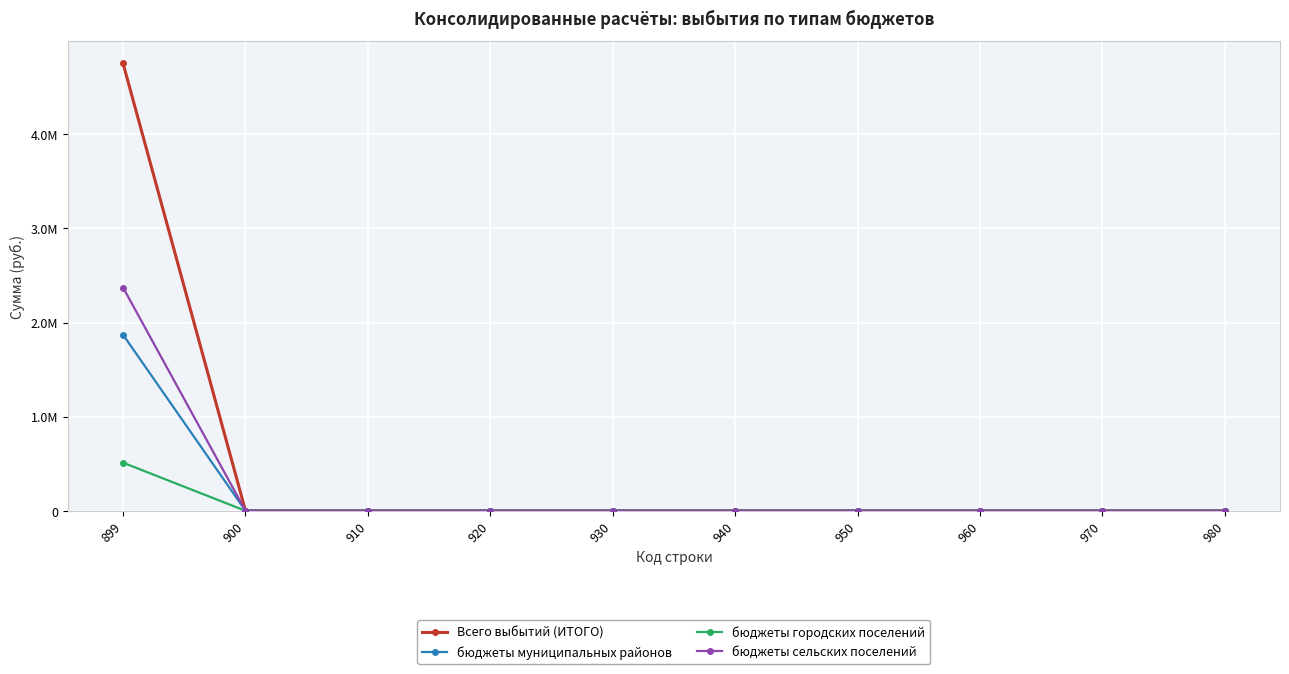

Is it true that бюджеты сельских поселений equals 3946576.8 at 899?

False